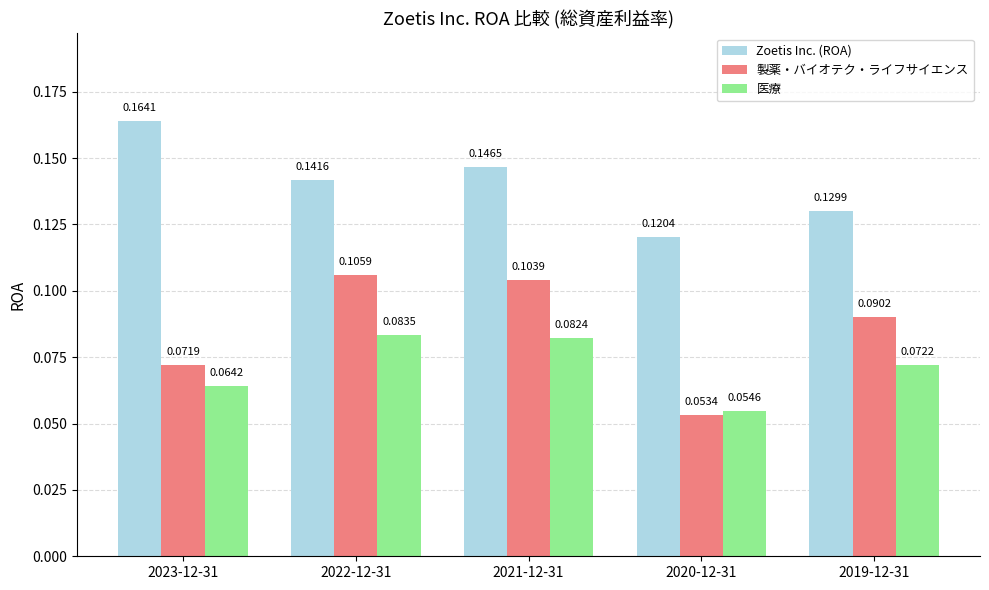

Count the 医療 values in the range 0 to 1.

5